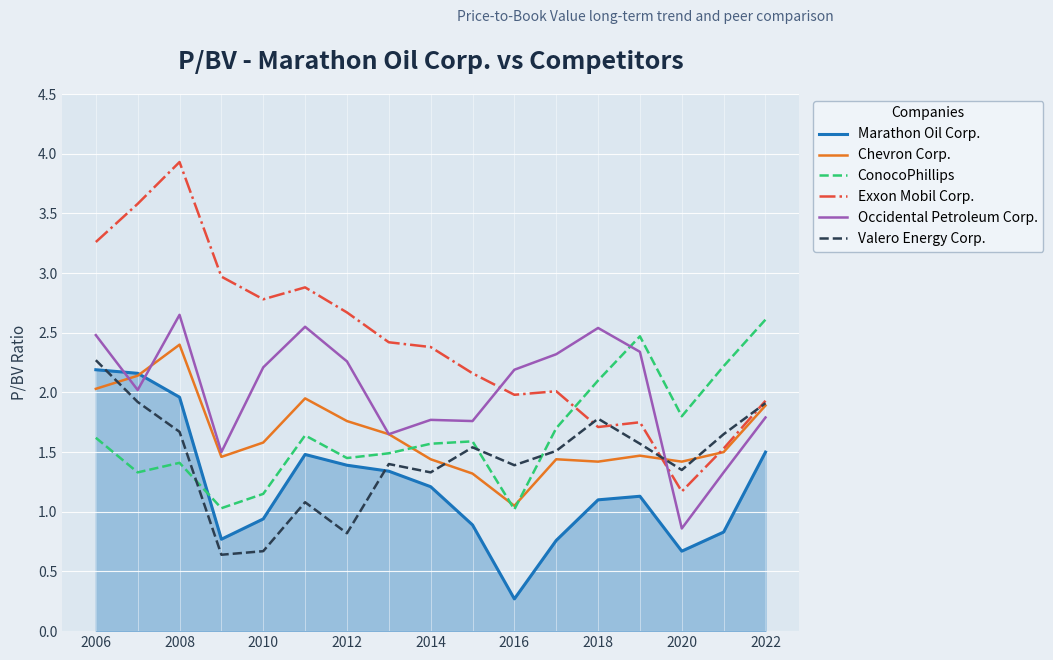

How many times do Marathon Oil Corp. and Valero Energy Corp. cross each other?

2